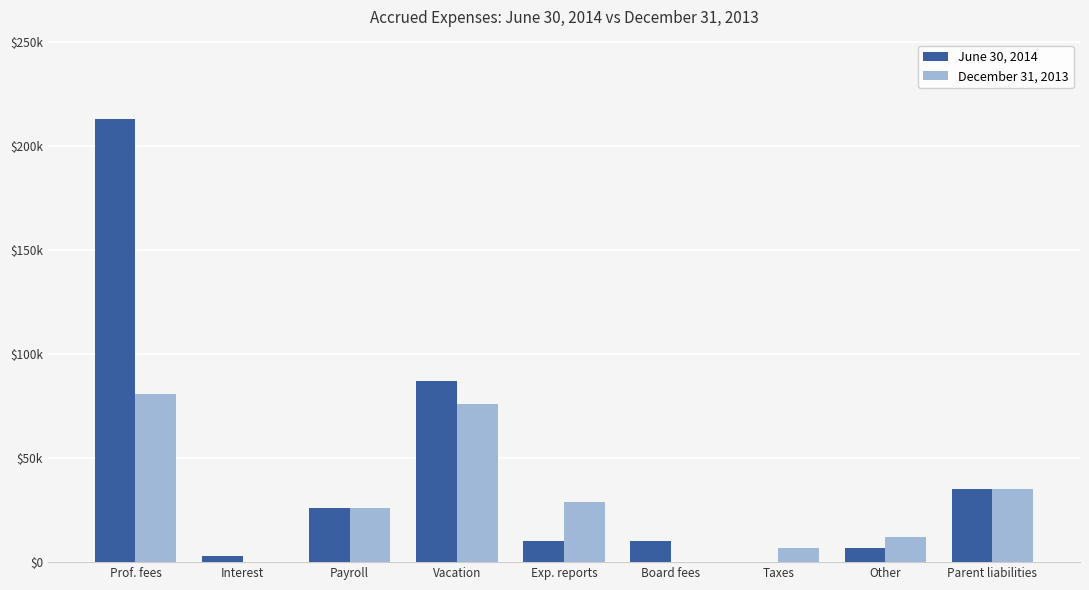

Is it true that December 31, 2013 equals 15672 at Other?

False